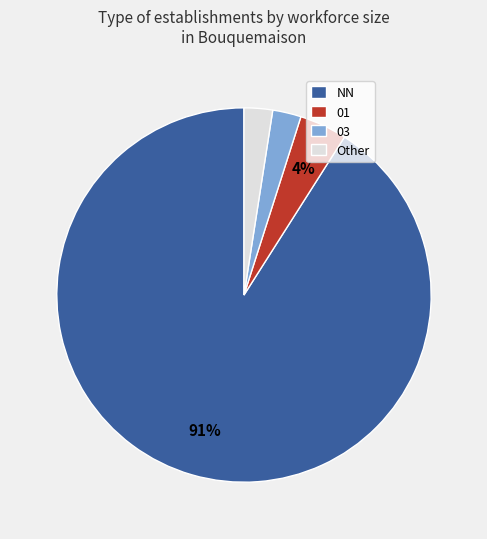

What is the largest slice in the pie chart?

NN